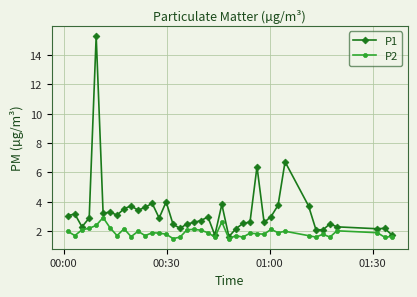

What is the difference between the second highest and minimum values in the P2 series?

1.1